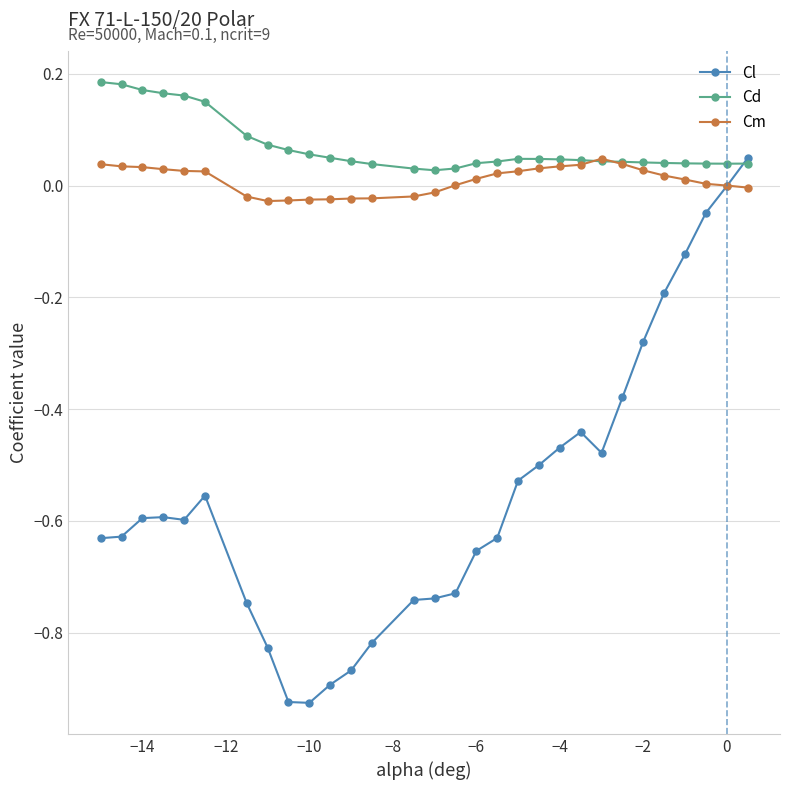

Which series has the largest total across all categories?

Cd